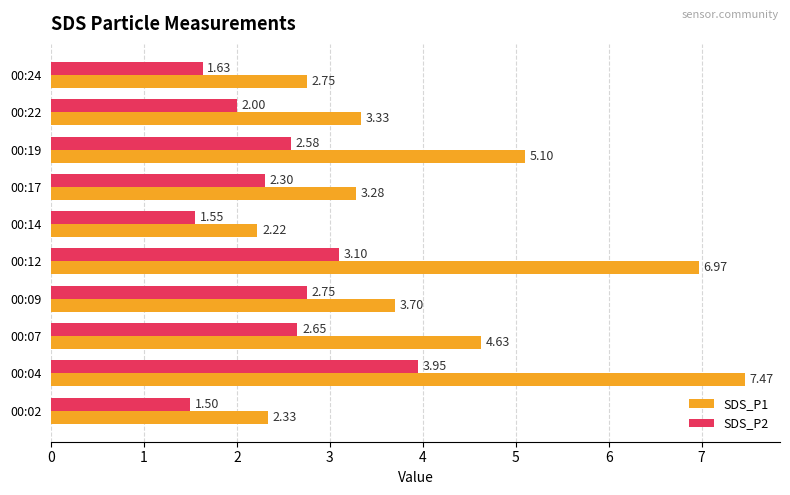

List the labels in order of SDS_P1 value, smallest first.

00:14, 00:02, 00:24, 00:17, 00:22, 00:09, 00:07, 00:19, 00:12, 00:04